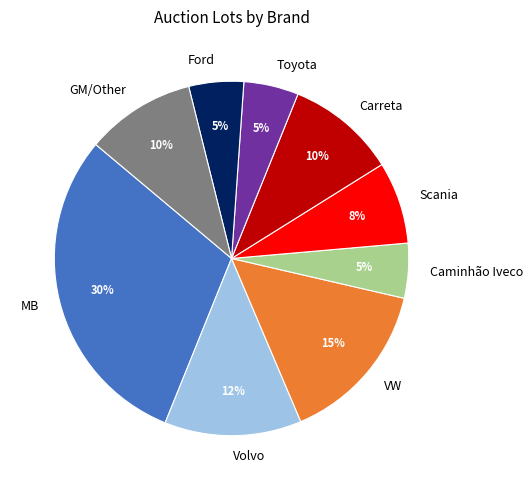

Which category has the biggest portion of the pie?

MB